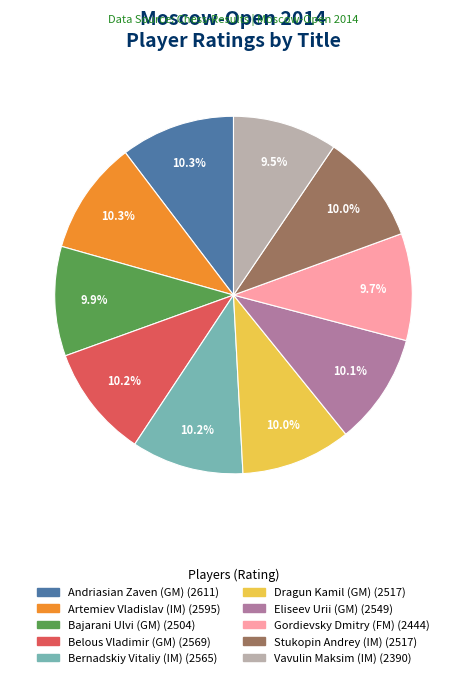

What is the ratio of the value at Bernadskiy Vitaliy (IM) (2565) to the value at Andriasian Zaven (GM) (2611)?

1.0